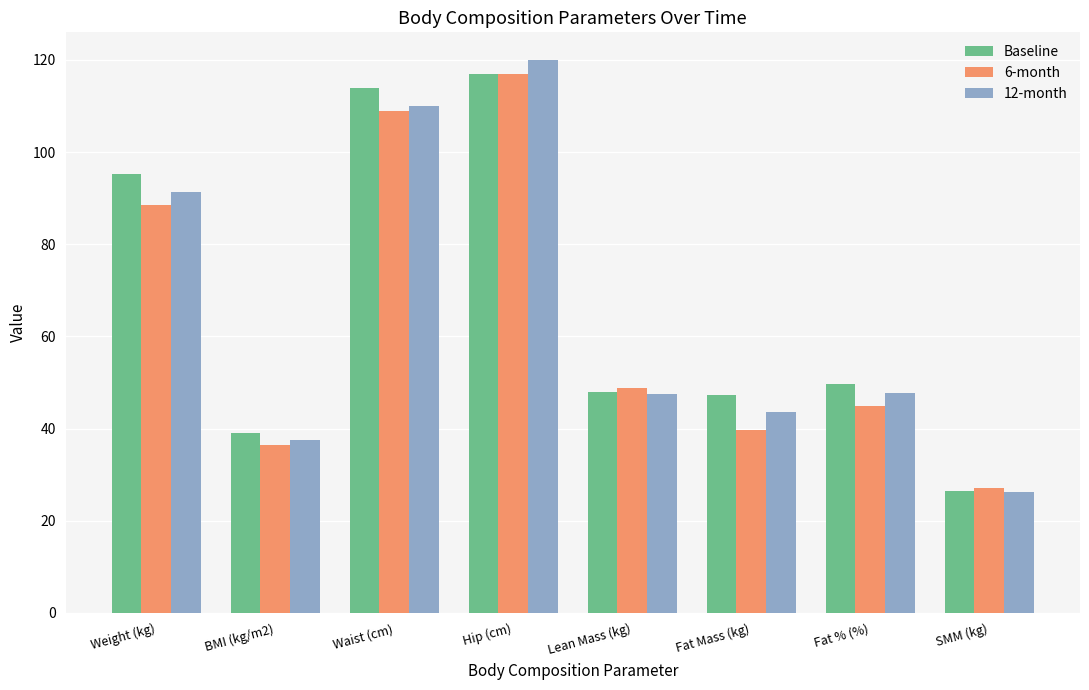

List the labels in order of 6-month value, smallest first.

SMM (kg), BMI (kg/m2), Fat Mass (kg), Fat % (%), Lean Mass (kg), Weight (kg), Waist (cm), Hip (cm)